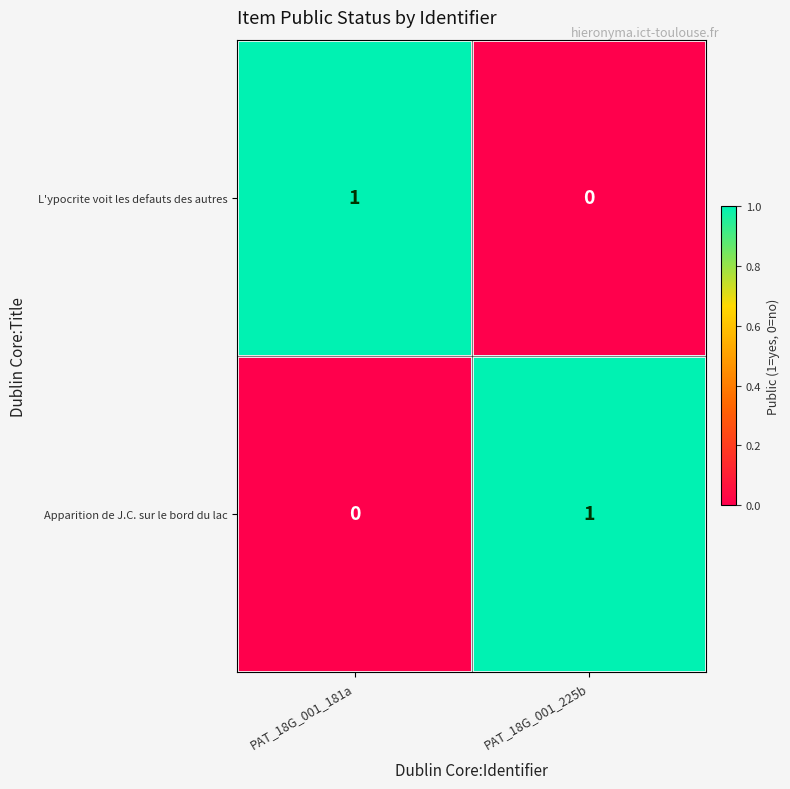

Reading left to right, list all the values displayed in this chart.

L'ypocrite voit les defauts des autres: PAT_18G_001_181a=1	PAT_18G_001_225b=0
Apparition de J.C. sur le bord du lac: PAT_18G_001_181a=0	PAT_18G_001_225b=1